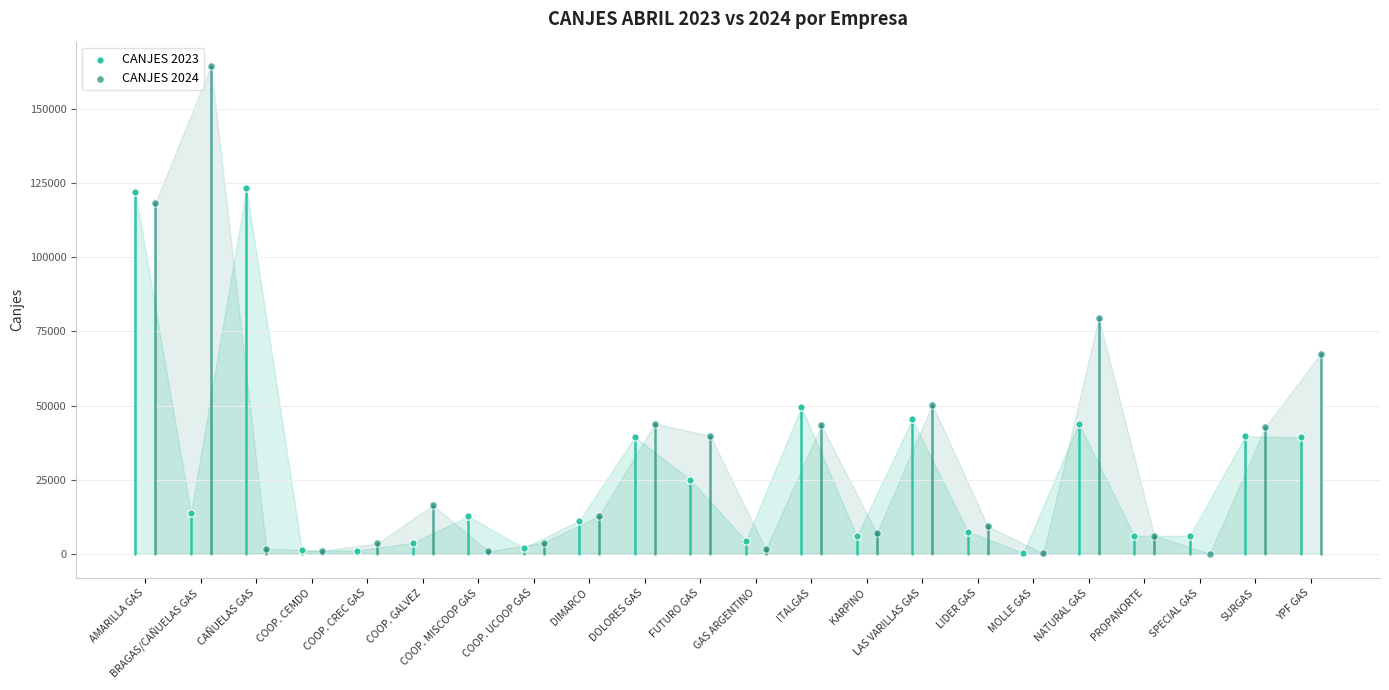

What are all the series names shown in the legend?

CANJES 2023, CANJES 2024